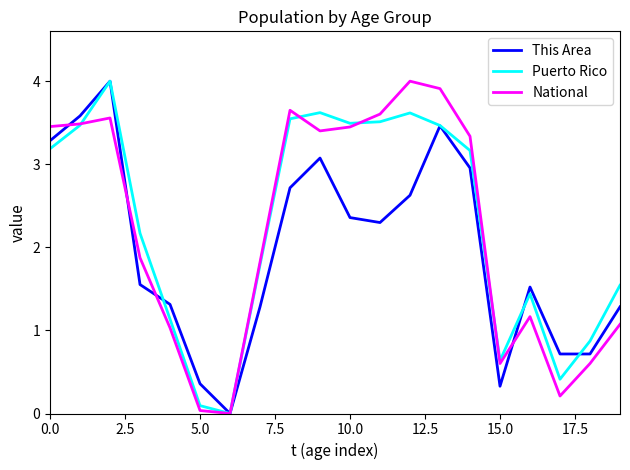

What is the greatest value displayed?

4.0